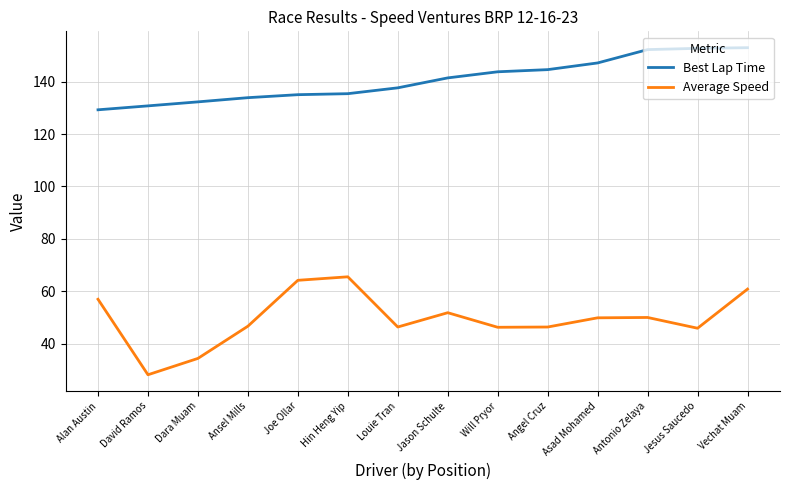

At which category does Average Speed reach its first local peak?

Hin Heng Yip